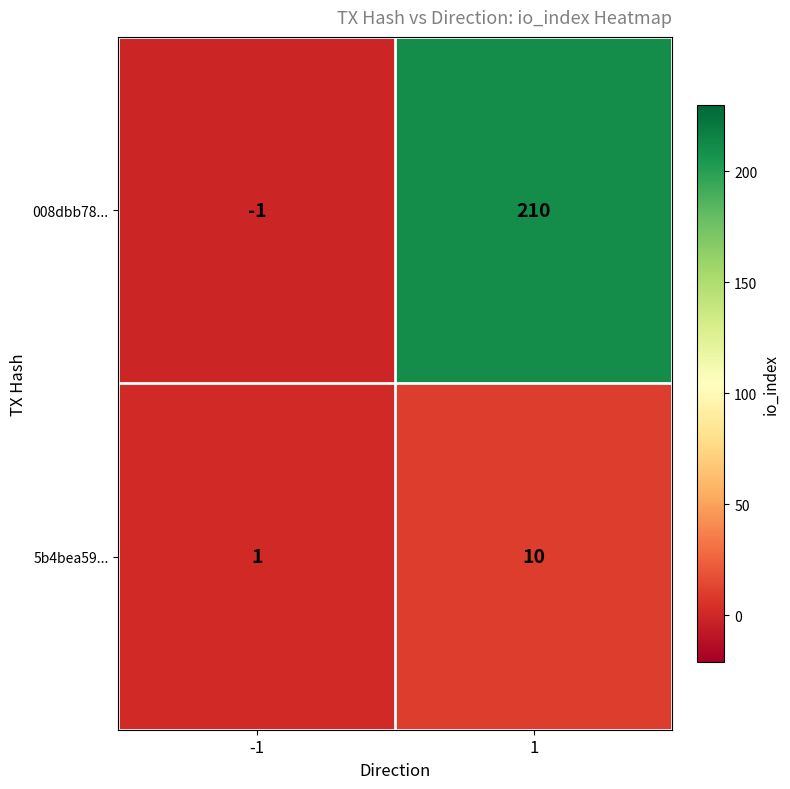

Which series has the largest range (max minus min)?

008dbb78...